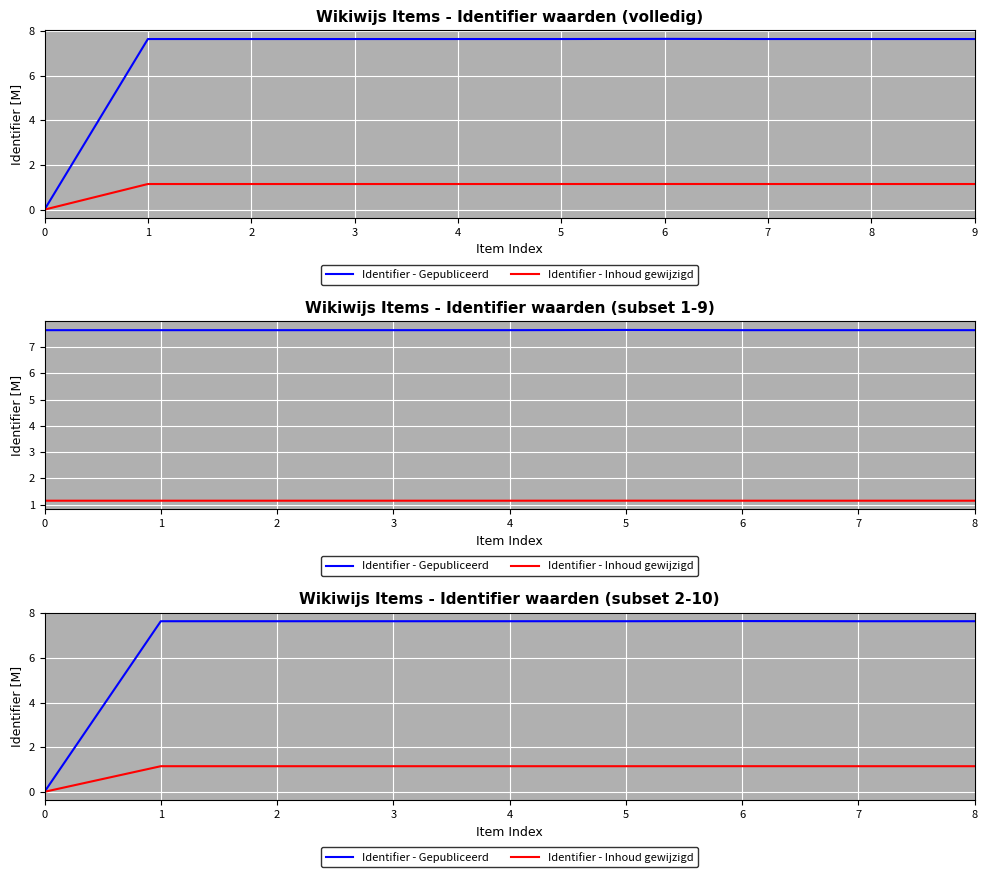

How many lines are shown in the chart?

2